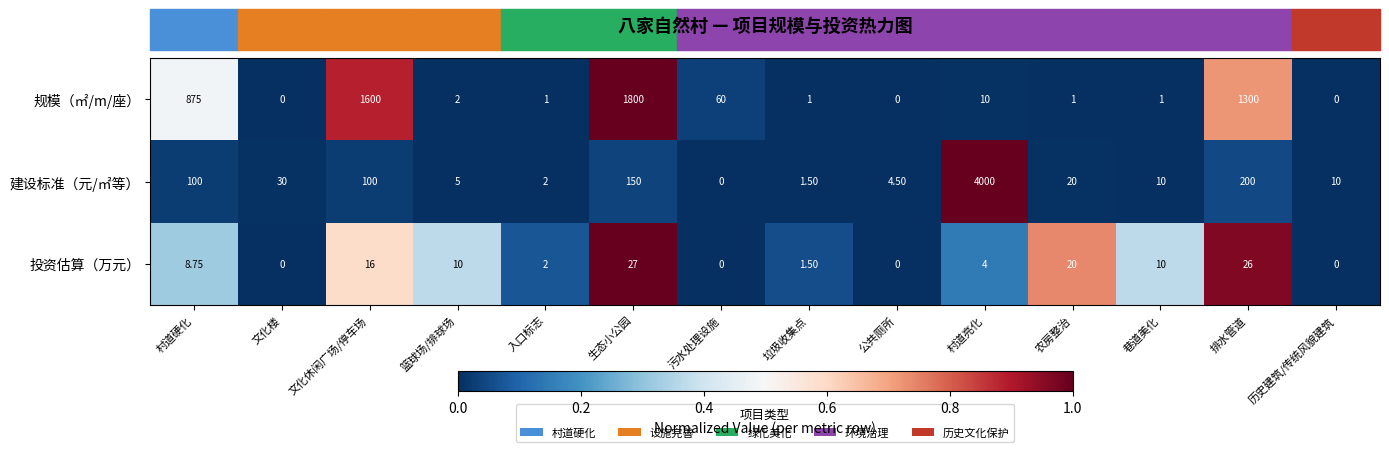

What is the total value across all series at 垃圾收集点?

4.0